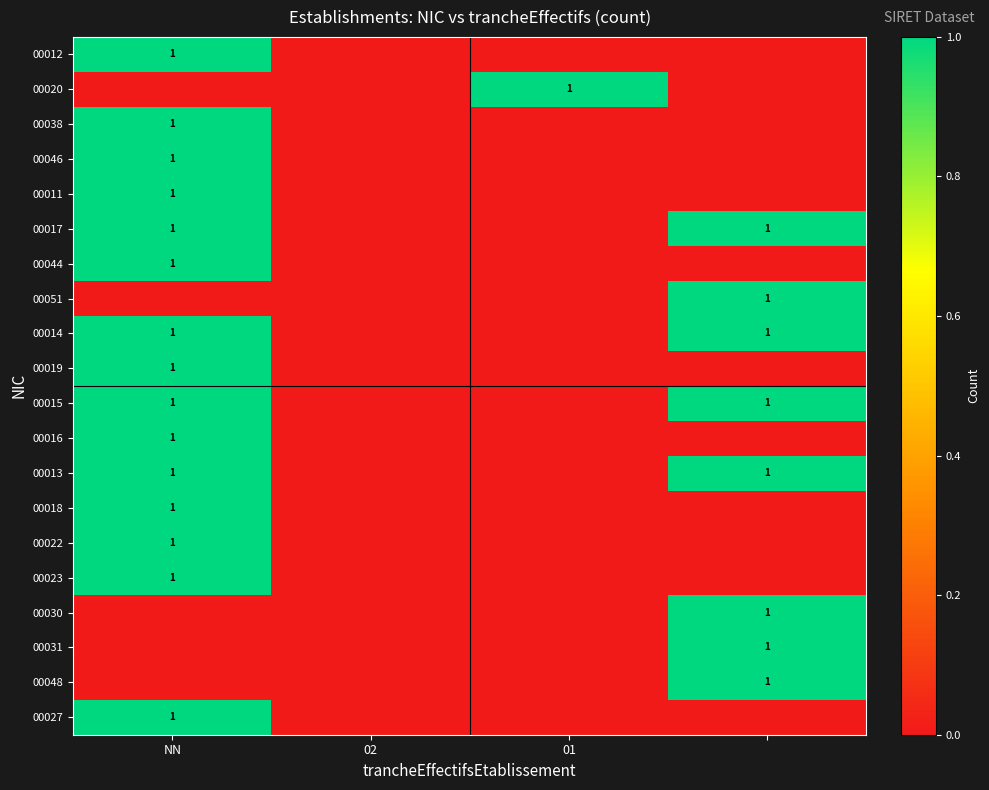

Is the value of 00044 at NN greater than the value of 00038 at NN?

No